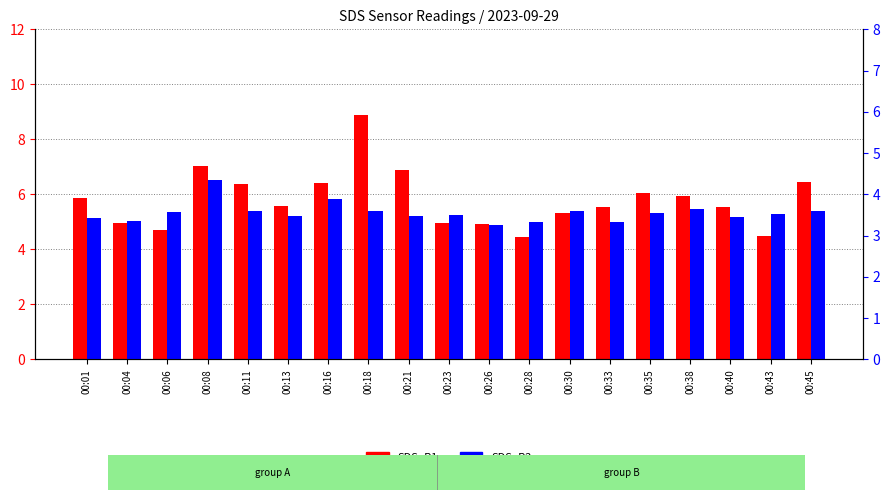

What is the approximate value of SDS_P2 at 00:43?

3.5